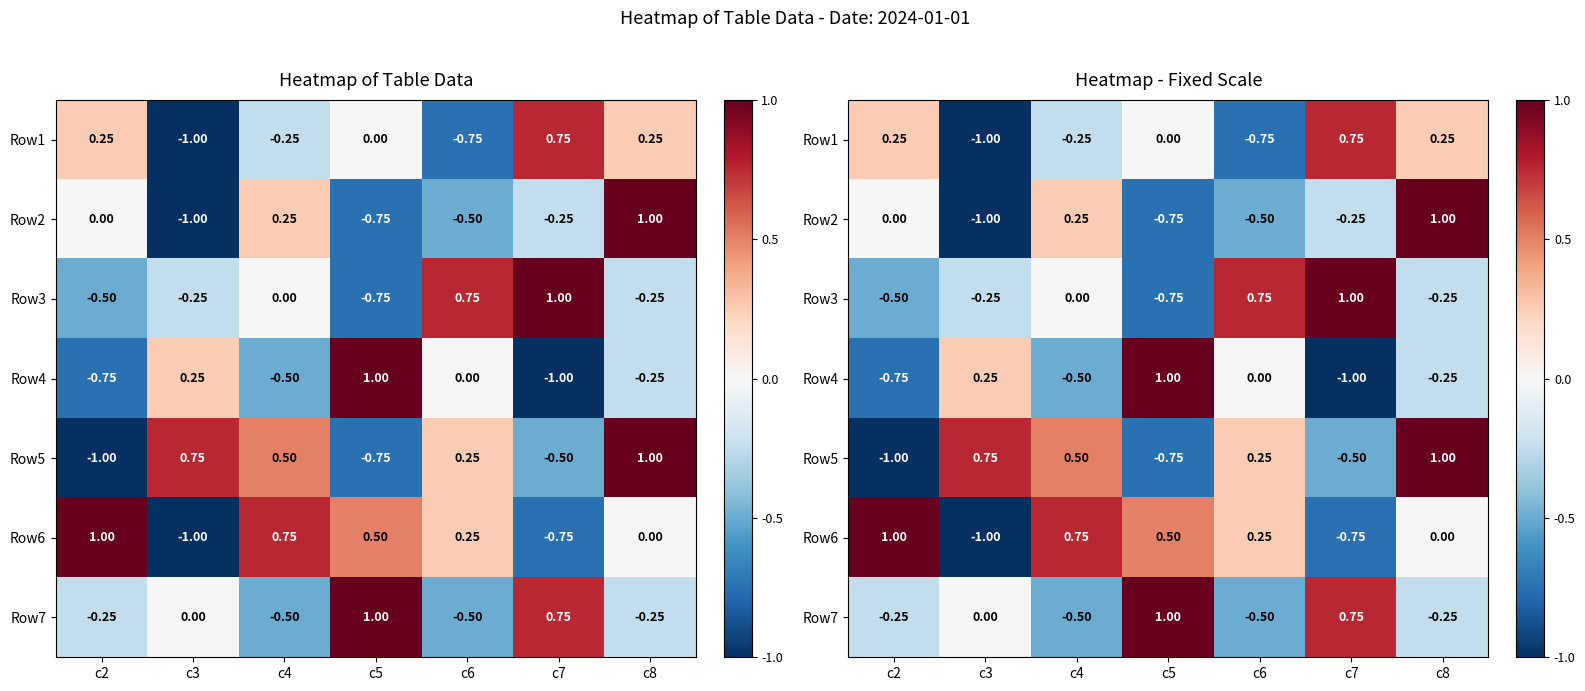

List the series in order of their peak value, highest first.

Row2, Row3, Row4, Row5, Row6, Row7, Row1